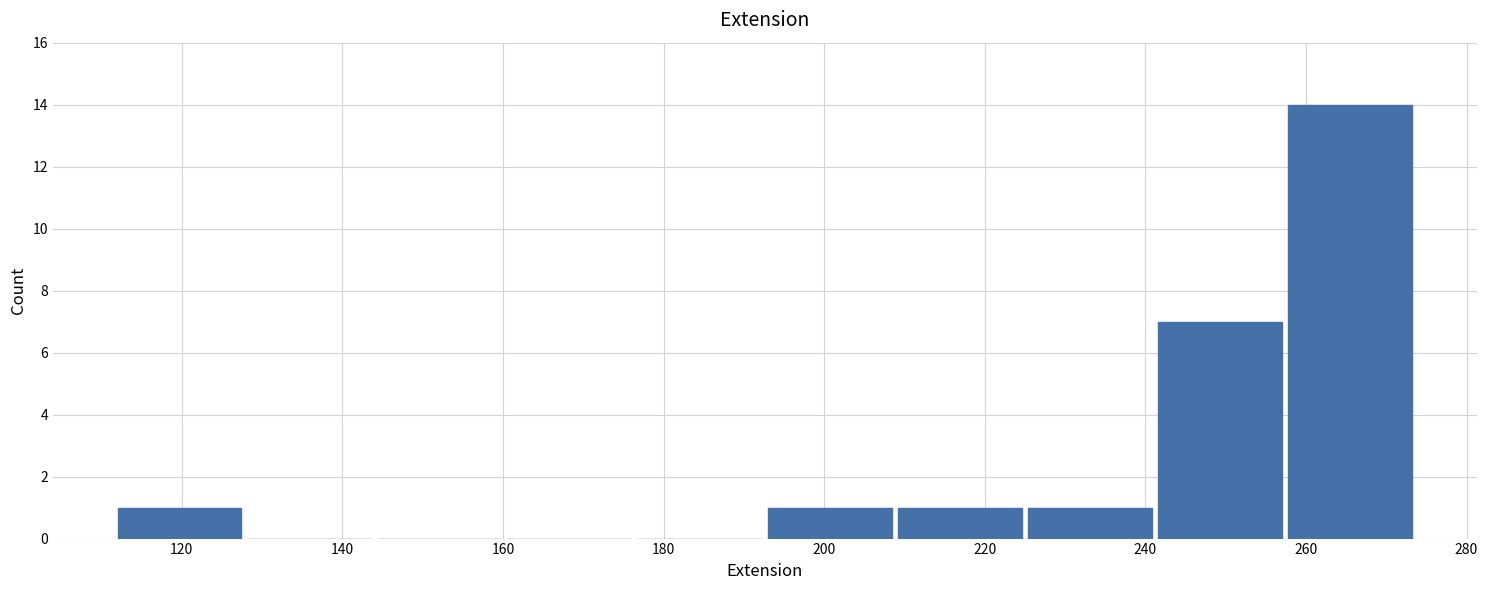

Reading left to right, transcribe this chart: for each bar, give the range it covers on the x-axis and its height. Neither the bar edges nor the heights are printed on the chart, so give them approximately, as read against the axes.

112.0 to 128.2: 1
128.2 to 144.4: 0
144.4 to 160.6: 0
160.6 to 176.8: 0
176.8 to 193.0: 0
193.0 to 209.2: 1
209.2 to 225.4: 1
225.4 to 241.6: 1
241.6 to 257.8: 7
257.8 to 274.0: 14